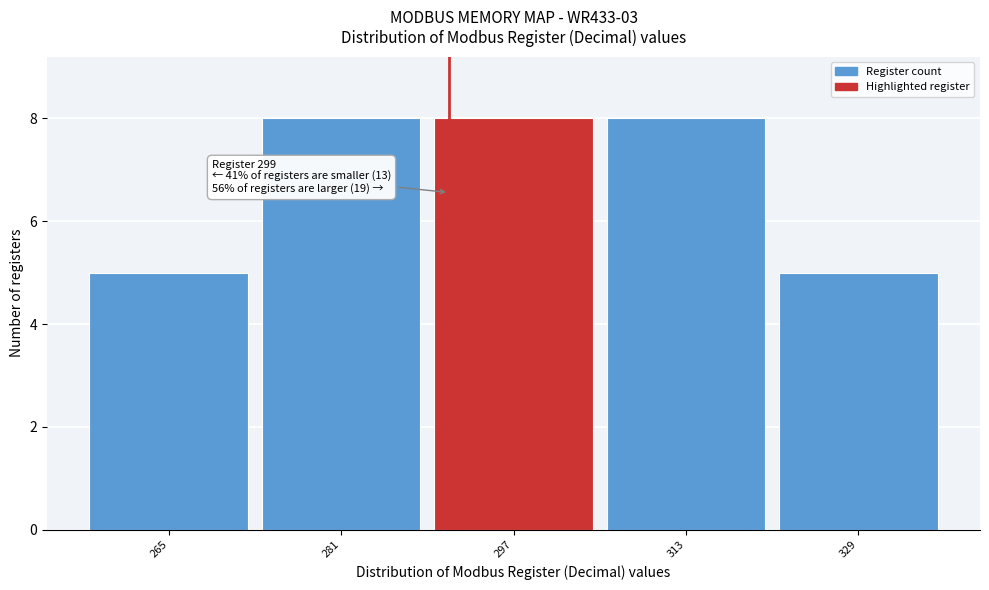

Reading left to right, what are all the values shown in this chart?

265=5	281=8	297=8	313=8	329=5